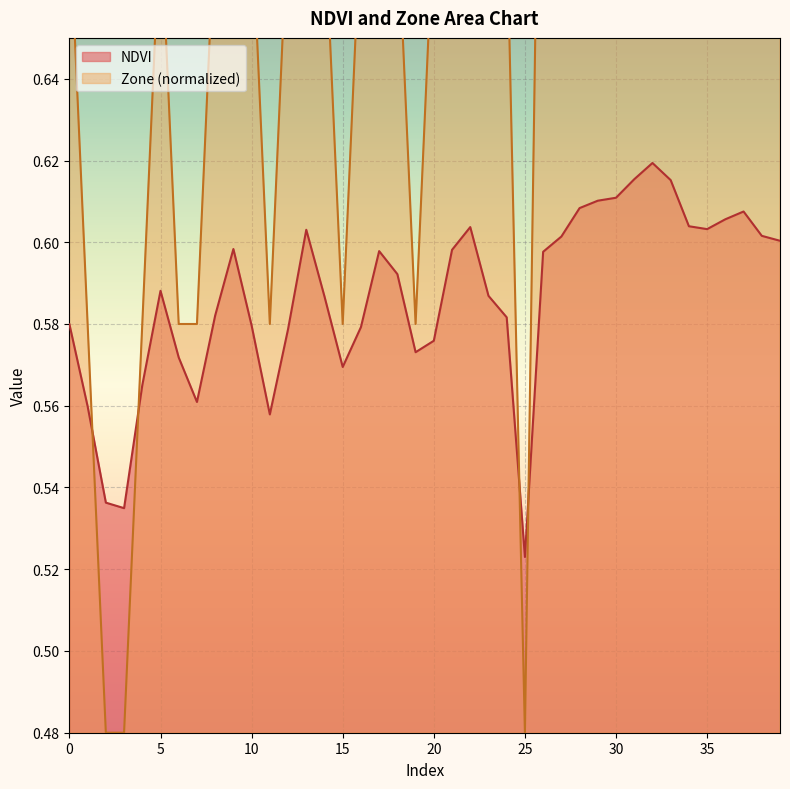

Reading left to right, list all the values displayed in this chart.

NDVI: 0.6	0.6	0.5	0.5	0.6	0.6	0.6	0.6	0.6	0.6	0.6	0.6	0.6	0.6	0.6	0.6	0.6	0.6	0.6	0.6	0.6	0.6	0.6	0.6	0.6	0.5	0.6	0.6	0.6	0.6	0.6	0.6	0.6	0.6	0.6	0.6	0.6	0.6	0.6	0.6
Zone: 0.7	0.6	0.5	0.5	0.6	0.7	0.6	0.6	0.7	0.8	0.7	0.6	0.7	0.8	0.7	0.6	0.7	0.8	0.7	0.6	0.7	0.8	0.9	0.7	0.7	0.5	0.8	0.8	0.9	0.9	0.9	0.9	0.9	0.9	0.9	0.8	0.9	0.9	0.8	0.8